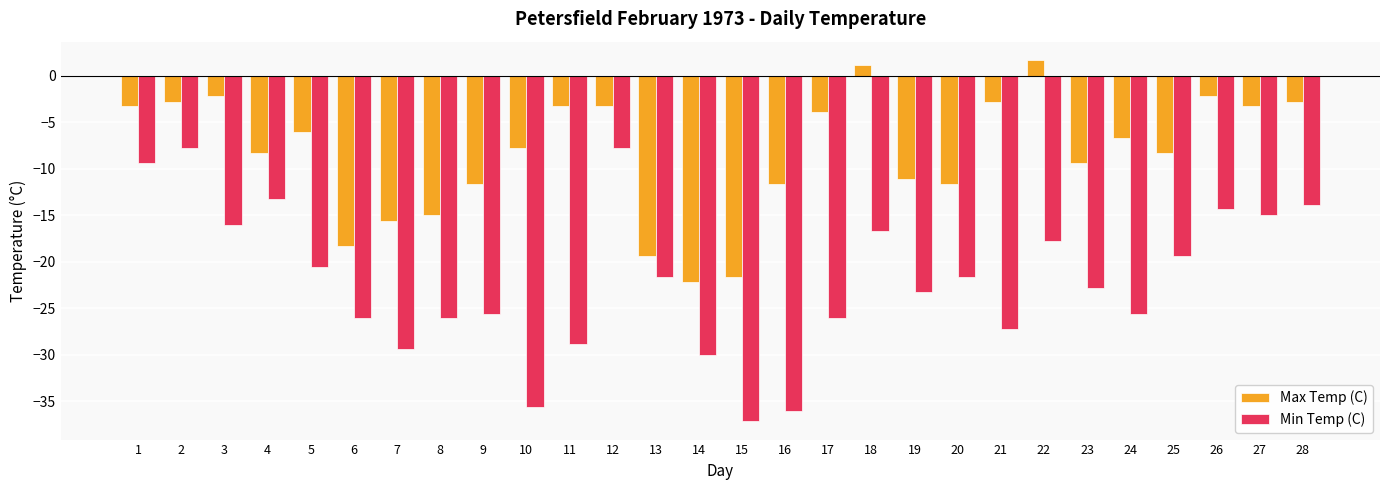

What is the greatest value displayed?

1.7